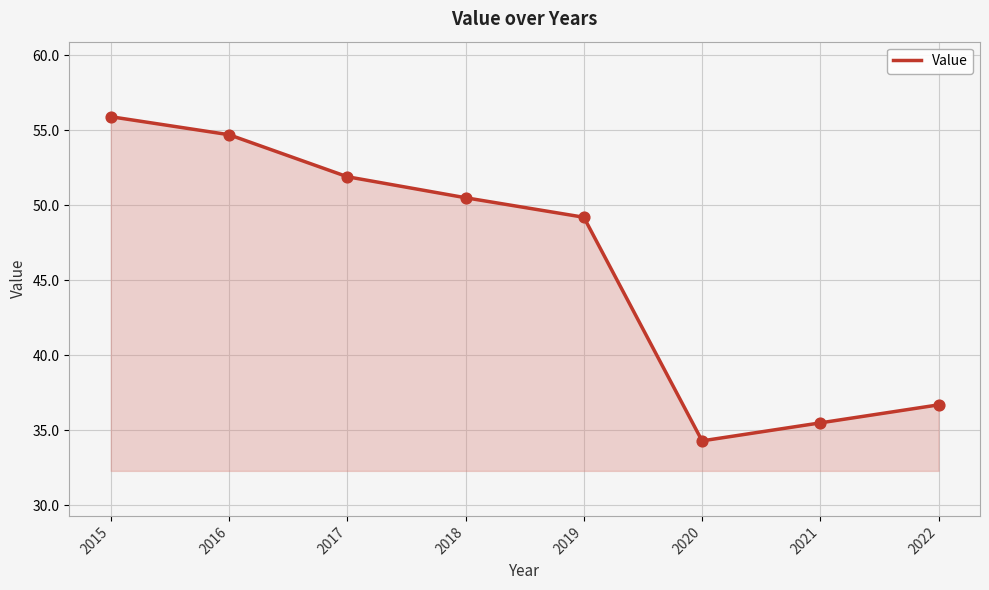

What is the ratio of the value at 2022 to the value at 2020?

1.1